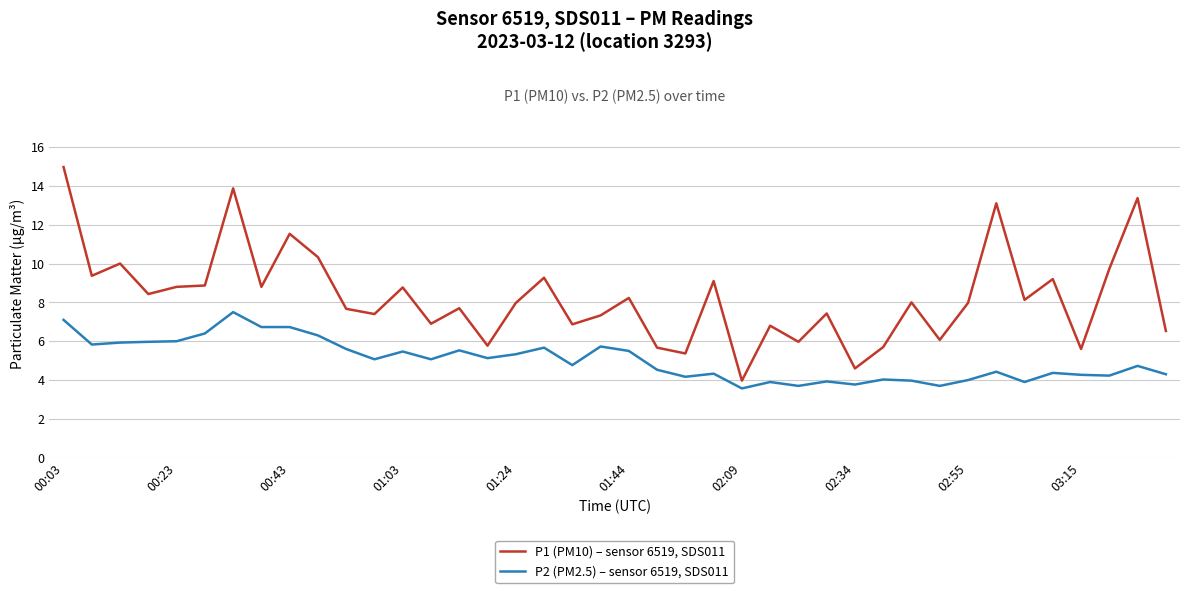

Which series has the widest spread of values?

P1 (PM10) – sensor 6519, SDS011